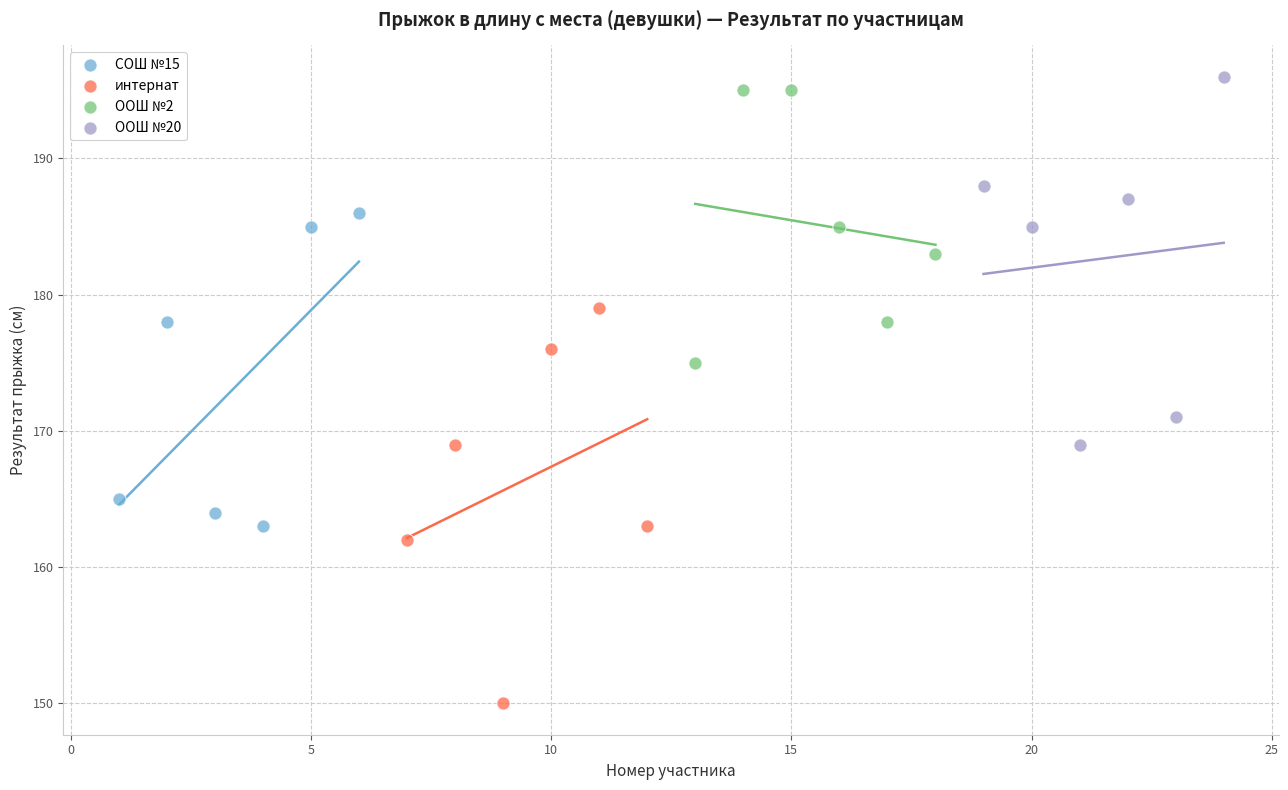

Which series contains the lowest Y value?

интернат